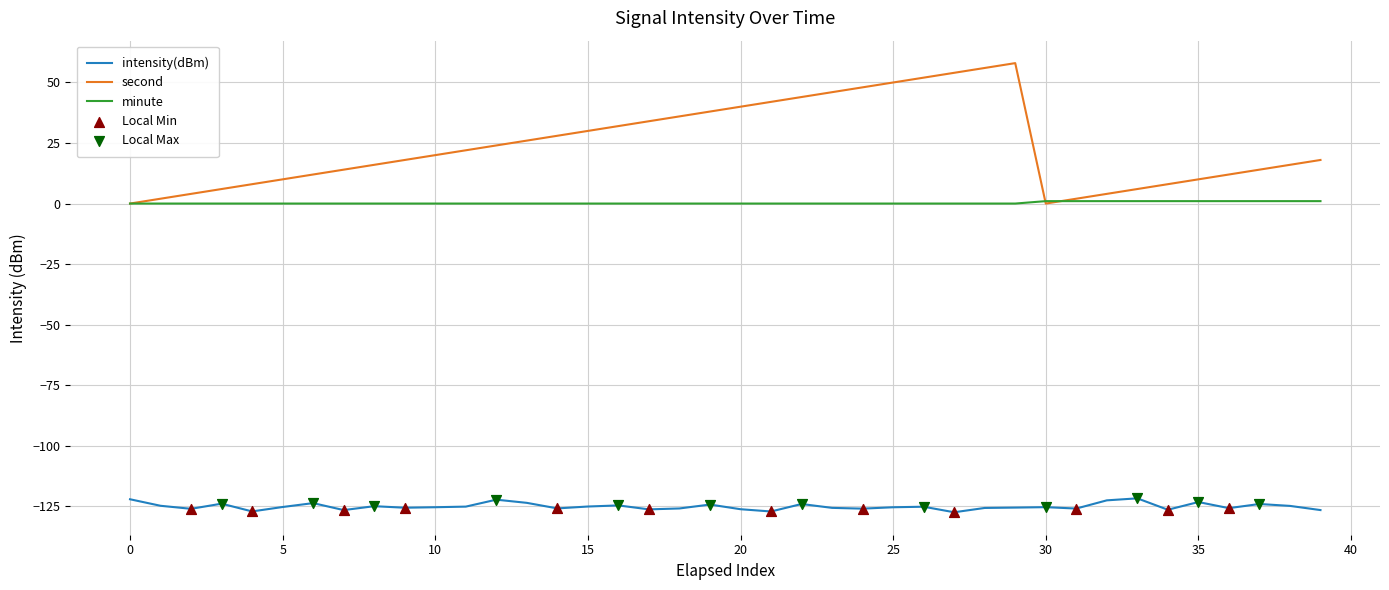

Which series has the largest range (max minus min)?

second